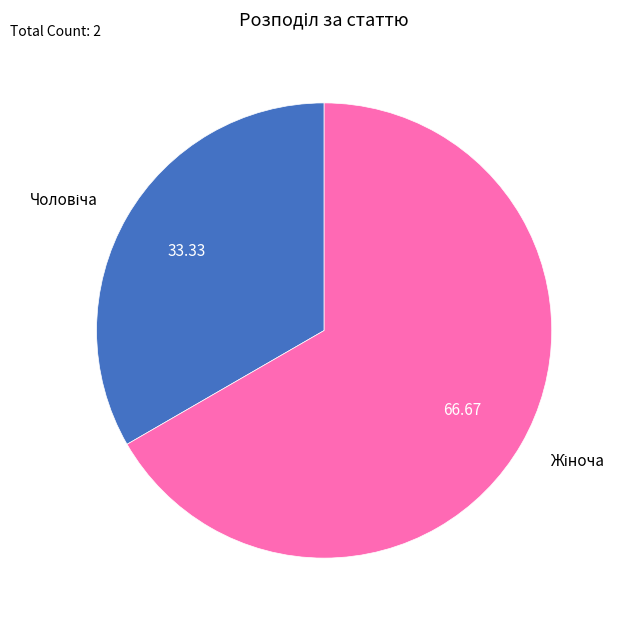

Does any single category account for the majority?

Yes